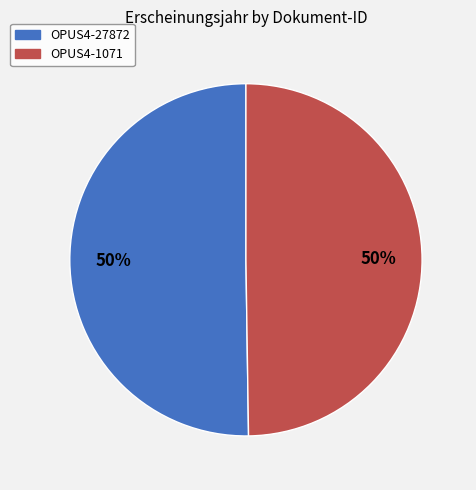

The OPUS4-1071 slice represents 50% of the pie. True or false?

True